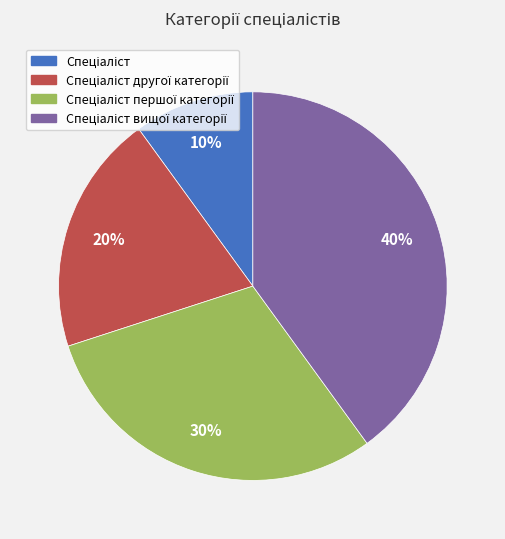

To the nearest percent, what is the difference between the largest and smallest slice percentages?

30%